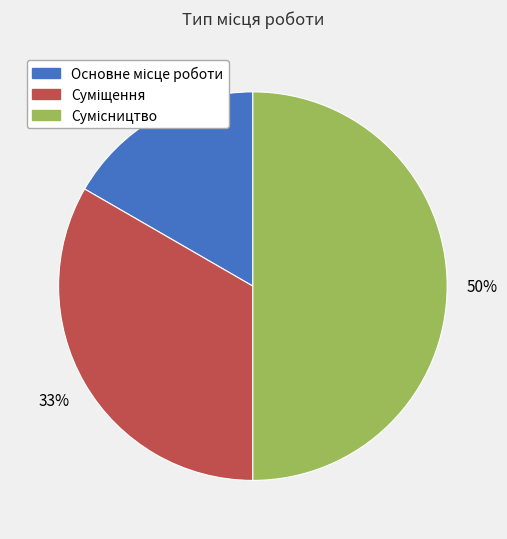

How many segments does this pie chart have?

3